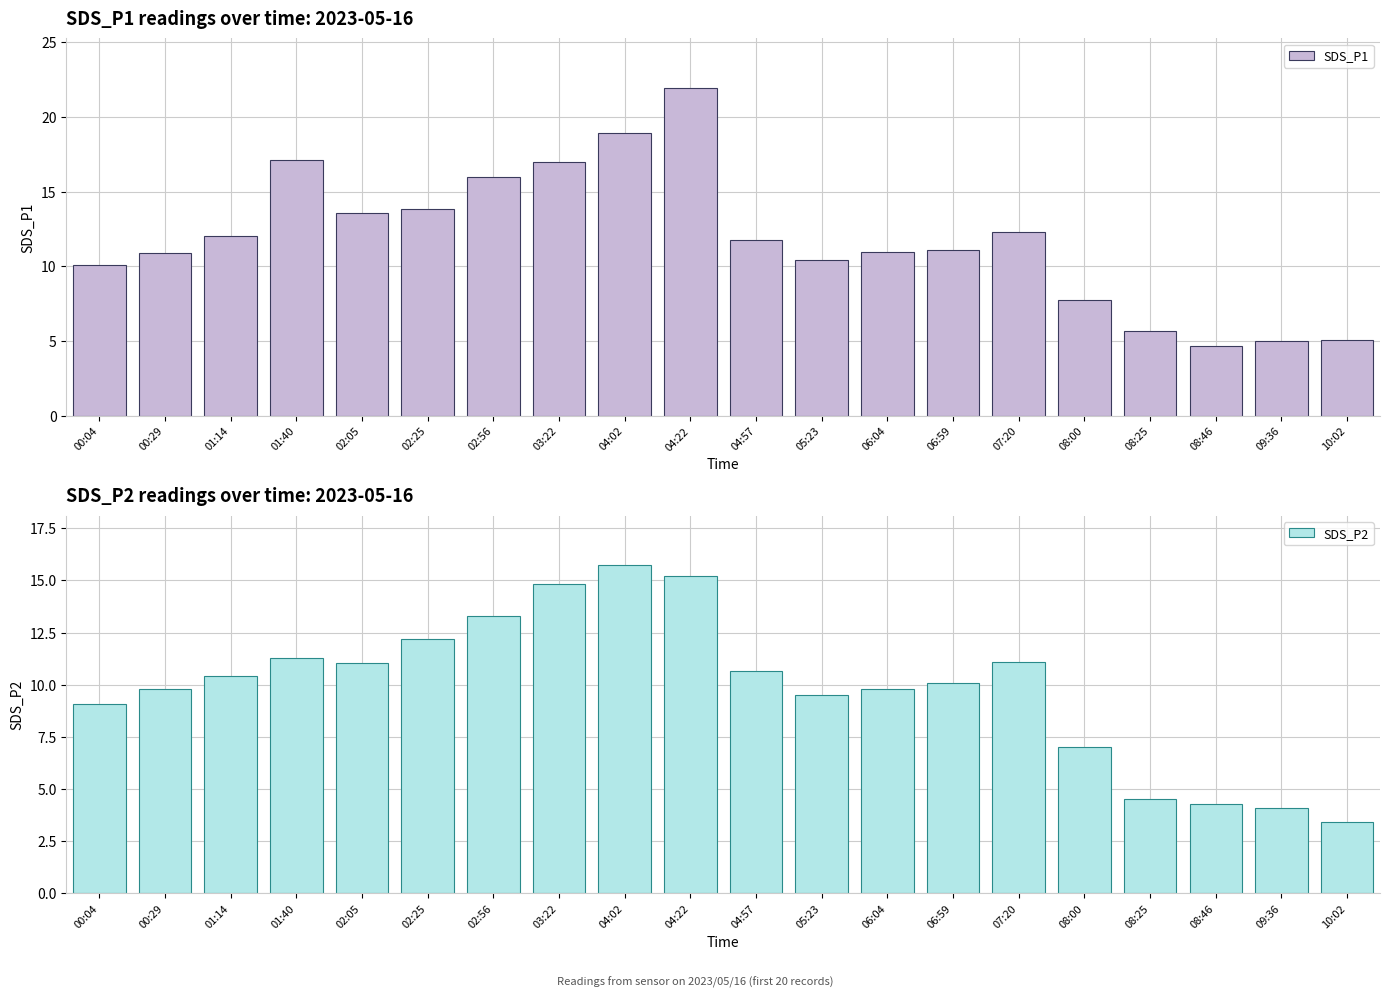

Reading right to left, list all the values displayed in this chart.

SDS_P1: 5.1	5.0	4.7	5.7	7.7	12.3	11.1	11.0	10.4	11.8	22.0	18.9	17.0	16.0	13.8	13.6	17.1	12.0	10.9	10.1
SDS_P2: 3.4	4.1	4.3	4.5	7.0	11.1	10.1	9.8	9.5	10.7	15.2	15.7	14.8	13.3	12.2	11.0	11.3	10.4	9.8	9.1